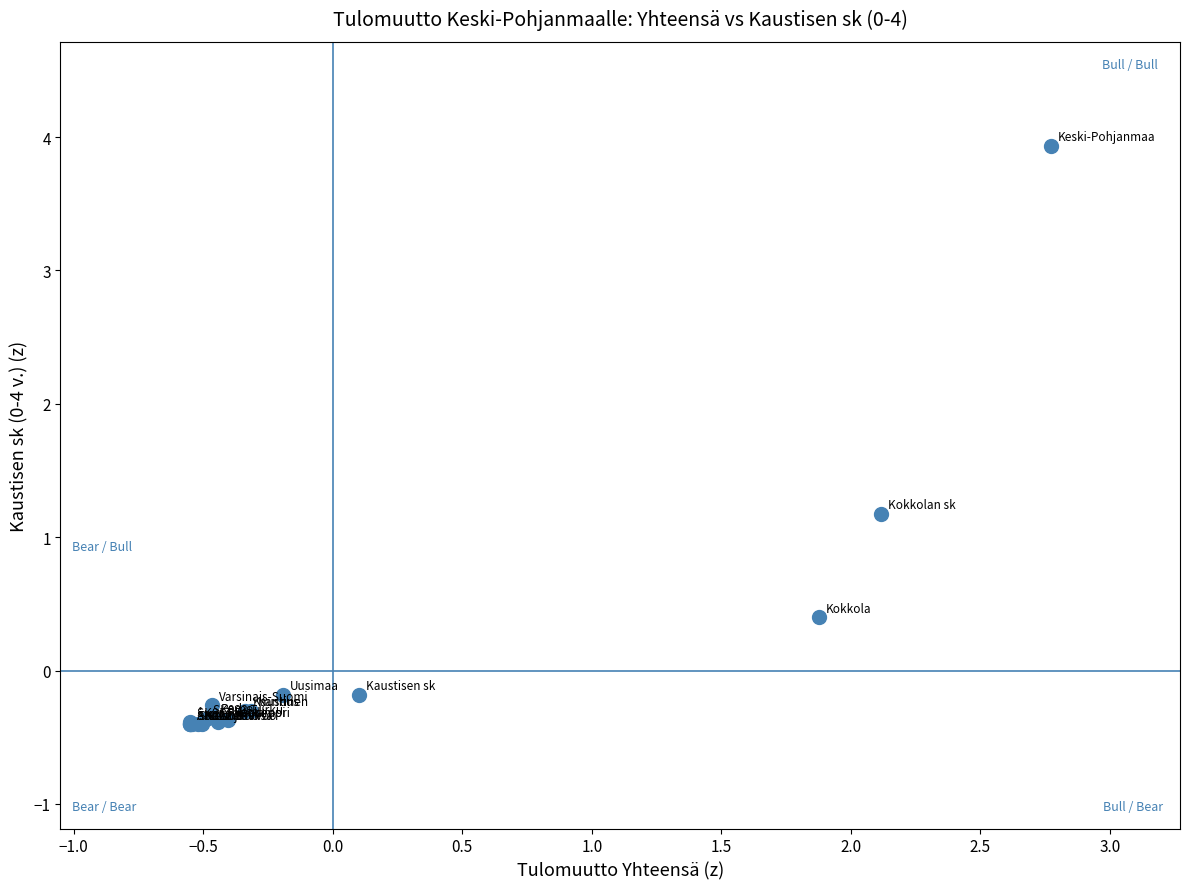

What Y value in the scatter plot is closest to 1?

1.2